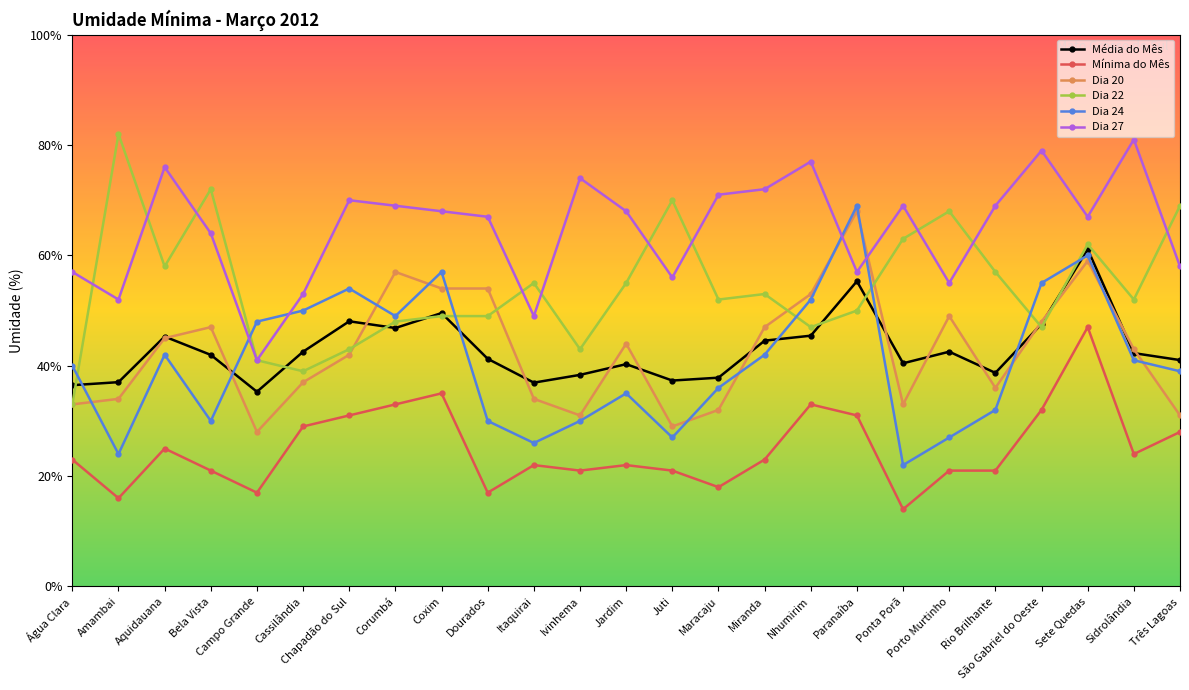

What is the value of the Dia 20 point at the 4th from the left?

47.0